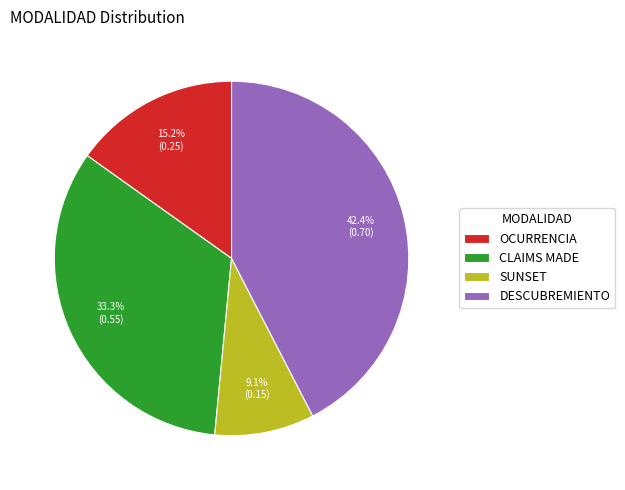

To the nearest percent, what is the difference between the SUNSET and DESCUBREMIENTO slice percentages?

33%